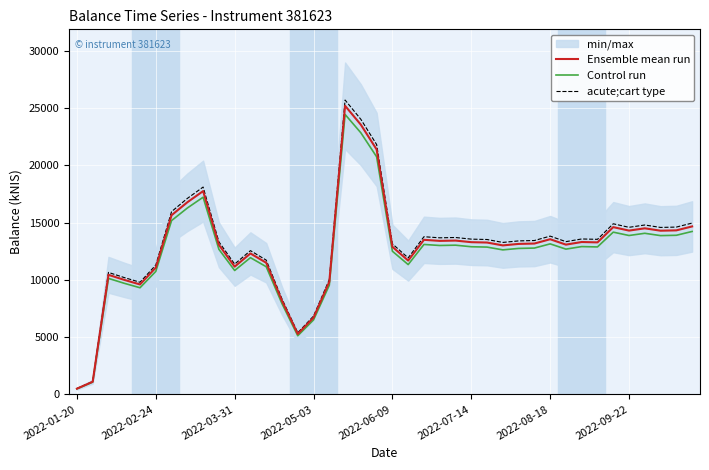

What is the sum of the Ensemble mean run values at 19 and 30?

34959.6